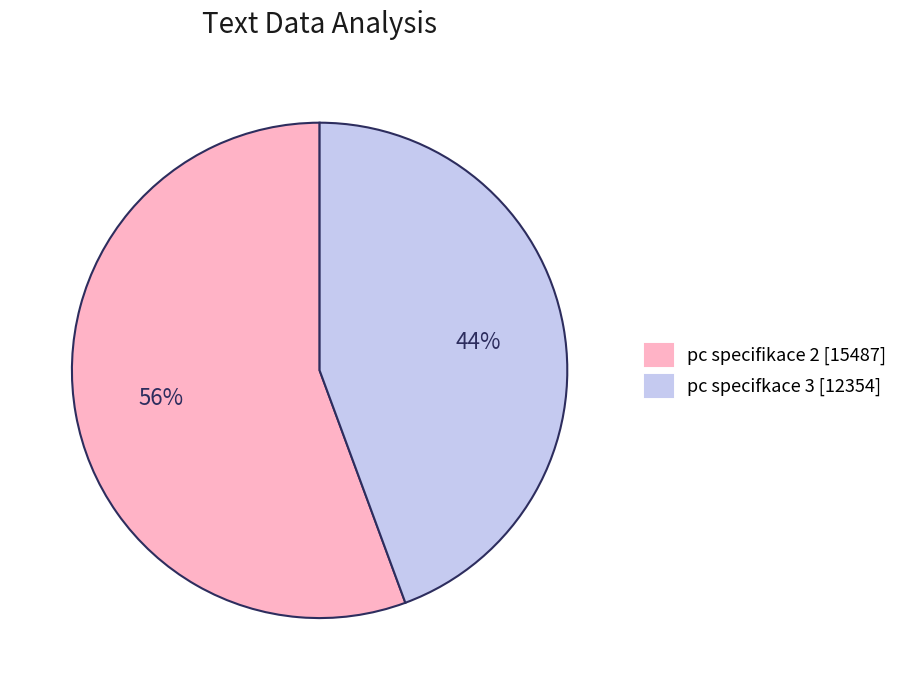

Which slice is the smallest?

pc specifkace 3